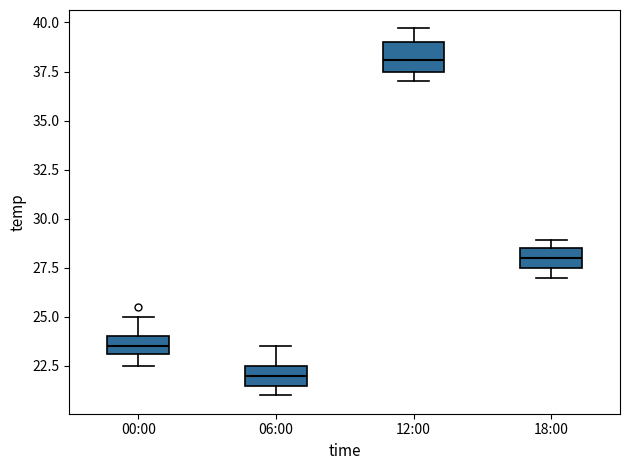

Reading left to right, read every box against the y-axis: the position of its median line, the range the box covers, and the ends of its whiskers. The values are not printed on the chart, so give them approximately, as read against the axis.

00:00: median 23.5, box 23.0 to 24.0, whiskers 22.5 to 25.0
06:00: median 22.0, box 21.5 to 22.5, whiskers 21.0 to 23.5
12:00: median 38.0, box 37.5 to 39.0, whiskers 37.0 to 39.5
18:00: median 28.0, box 27.5 to 28.5, whiskers 27.0 to 29.0